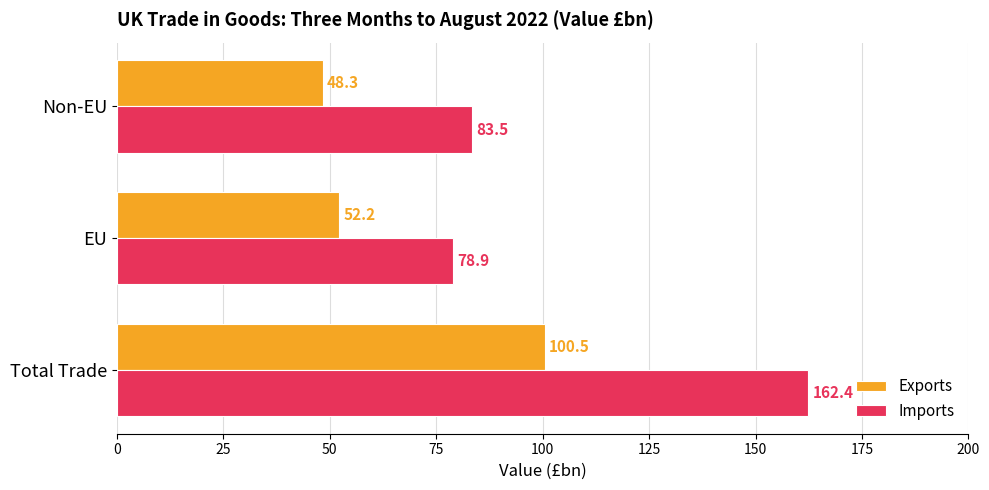

What is the average value of the Imports series?

108.3